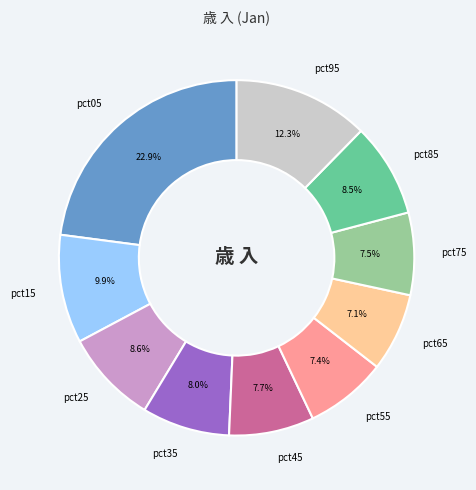

Is there a majority slice in this chart?

No